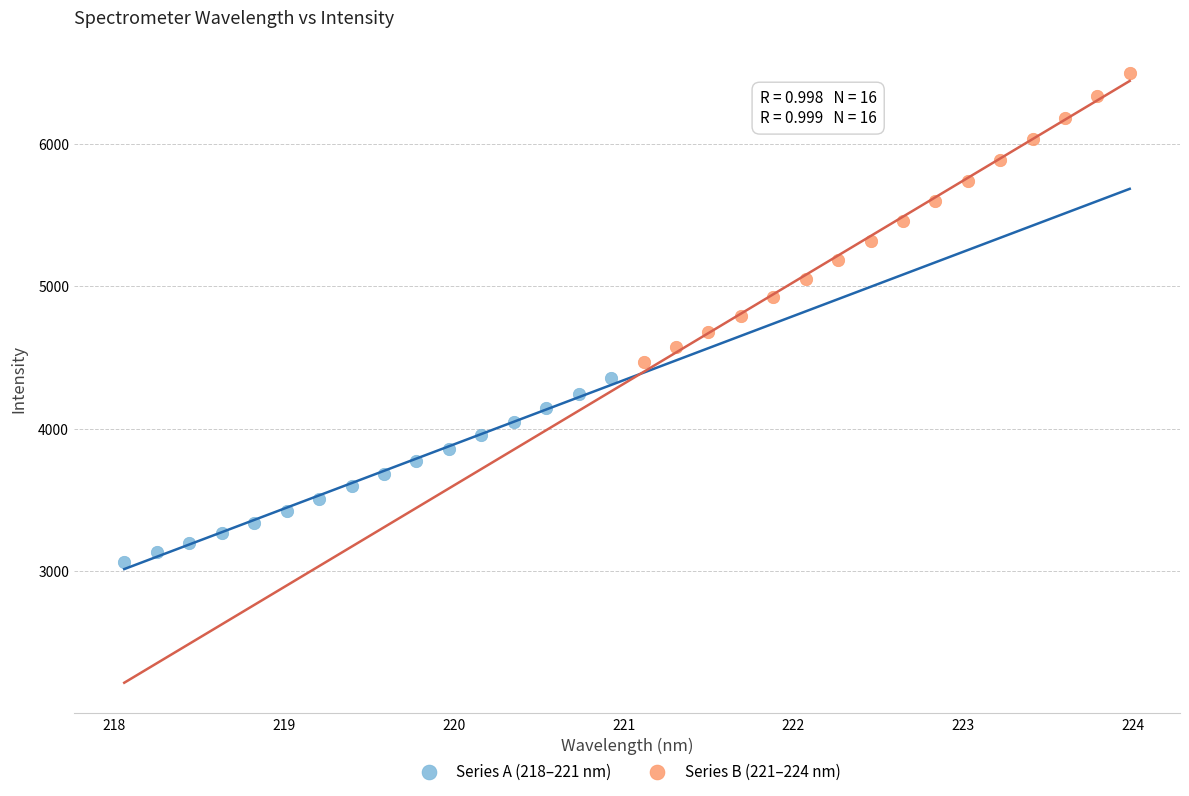

Which series reaches the maximum Y coordinate?

Series B (221–224 nm)